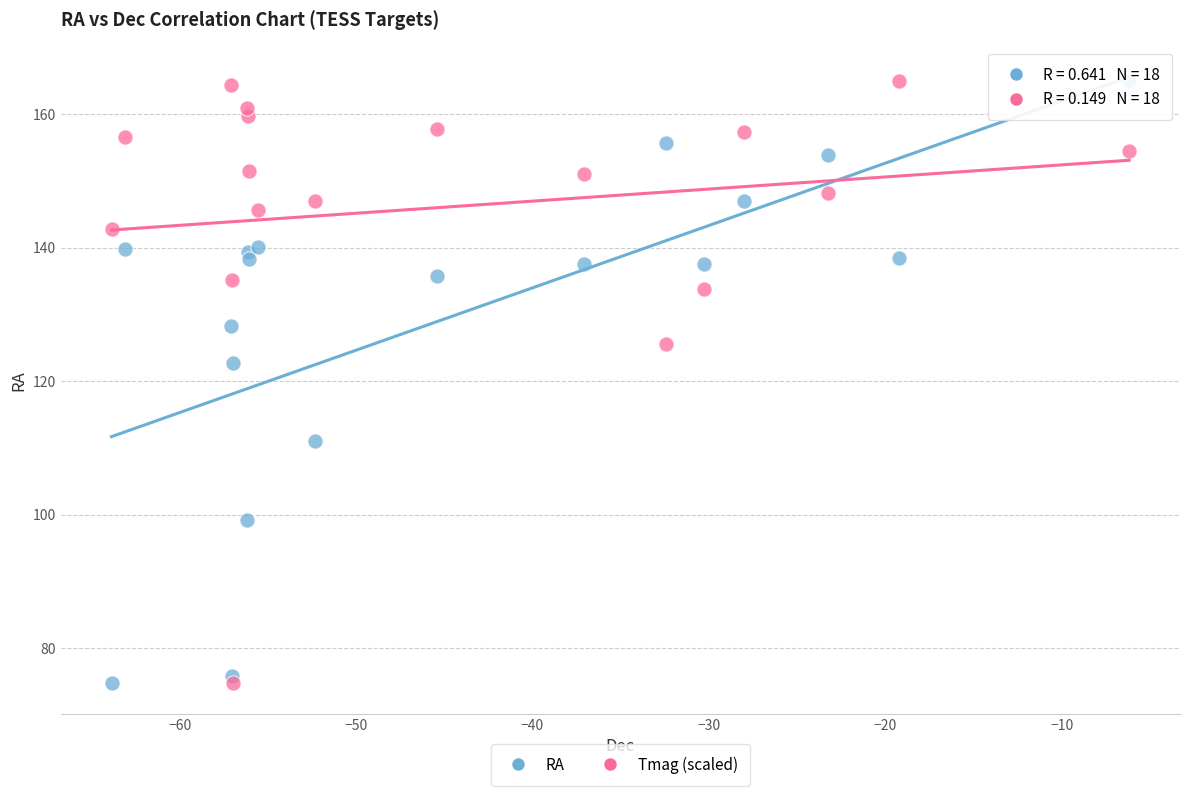

Across all series, what Y value is closest to 119?

122.7